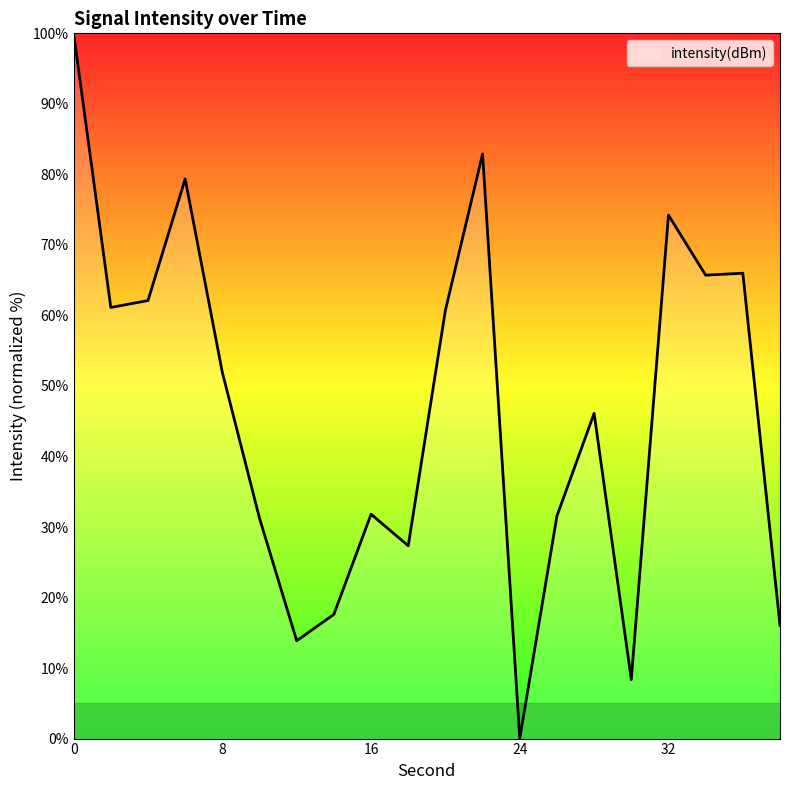

Does the chart have visible grid lines?

No